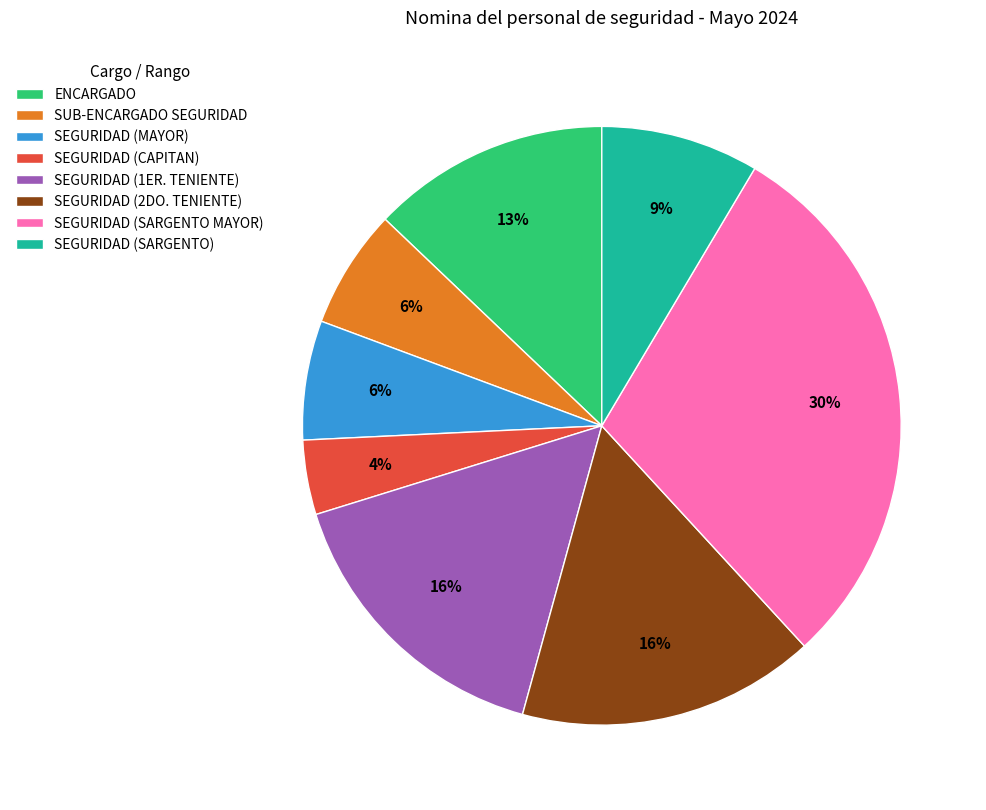

What percentage is the SEGURIDAD (MAYOR) slice, to the nearest percent?

6%